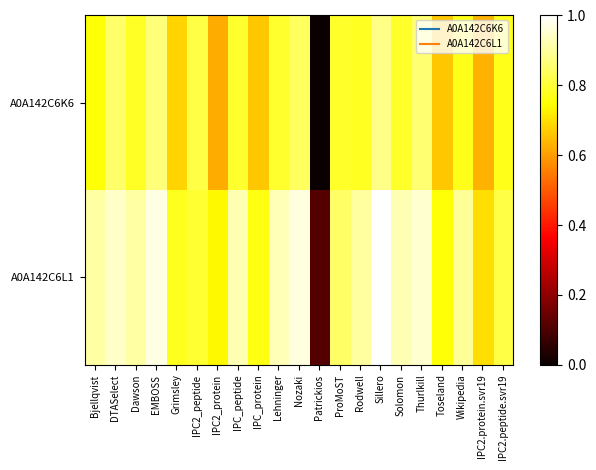

List the series in order of their peak value, lowest first.

A0A142C6K6, A0A142C6L1